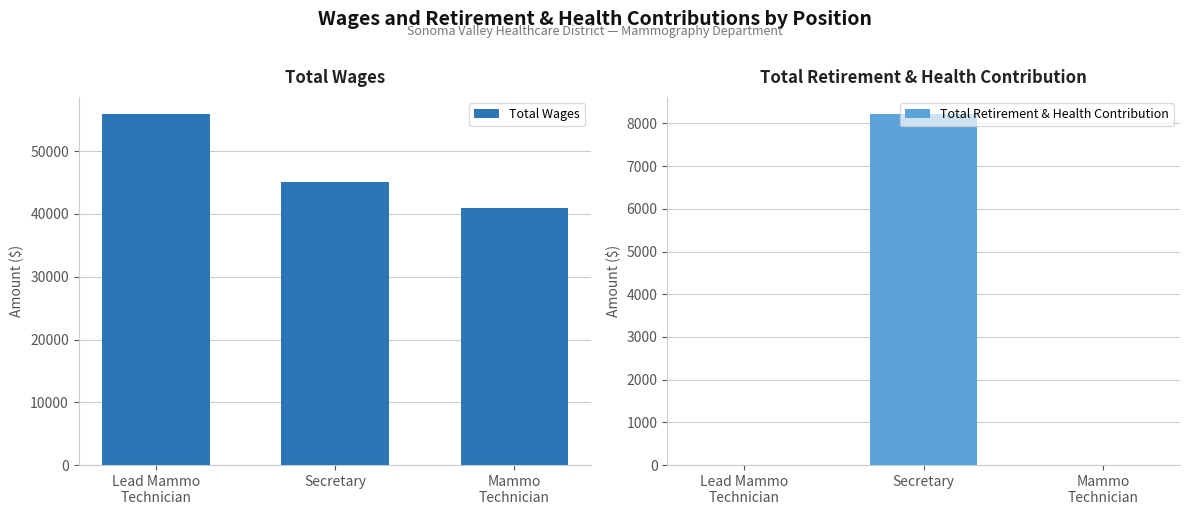

Is it true that Total Retirement & Health Contribution equals 0 at Mammo
Technician?

True